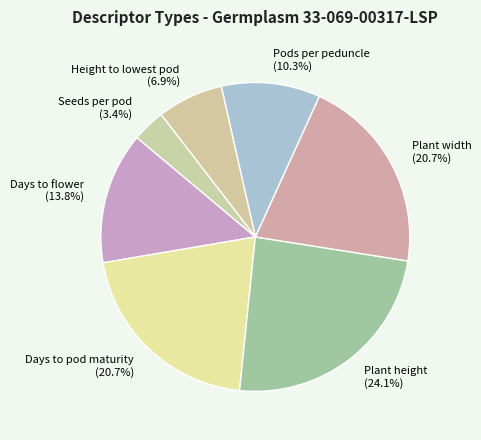

Is it true that Days to flower is 14% of the pie?

True